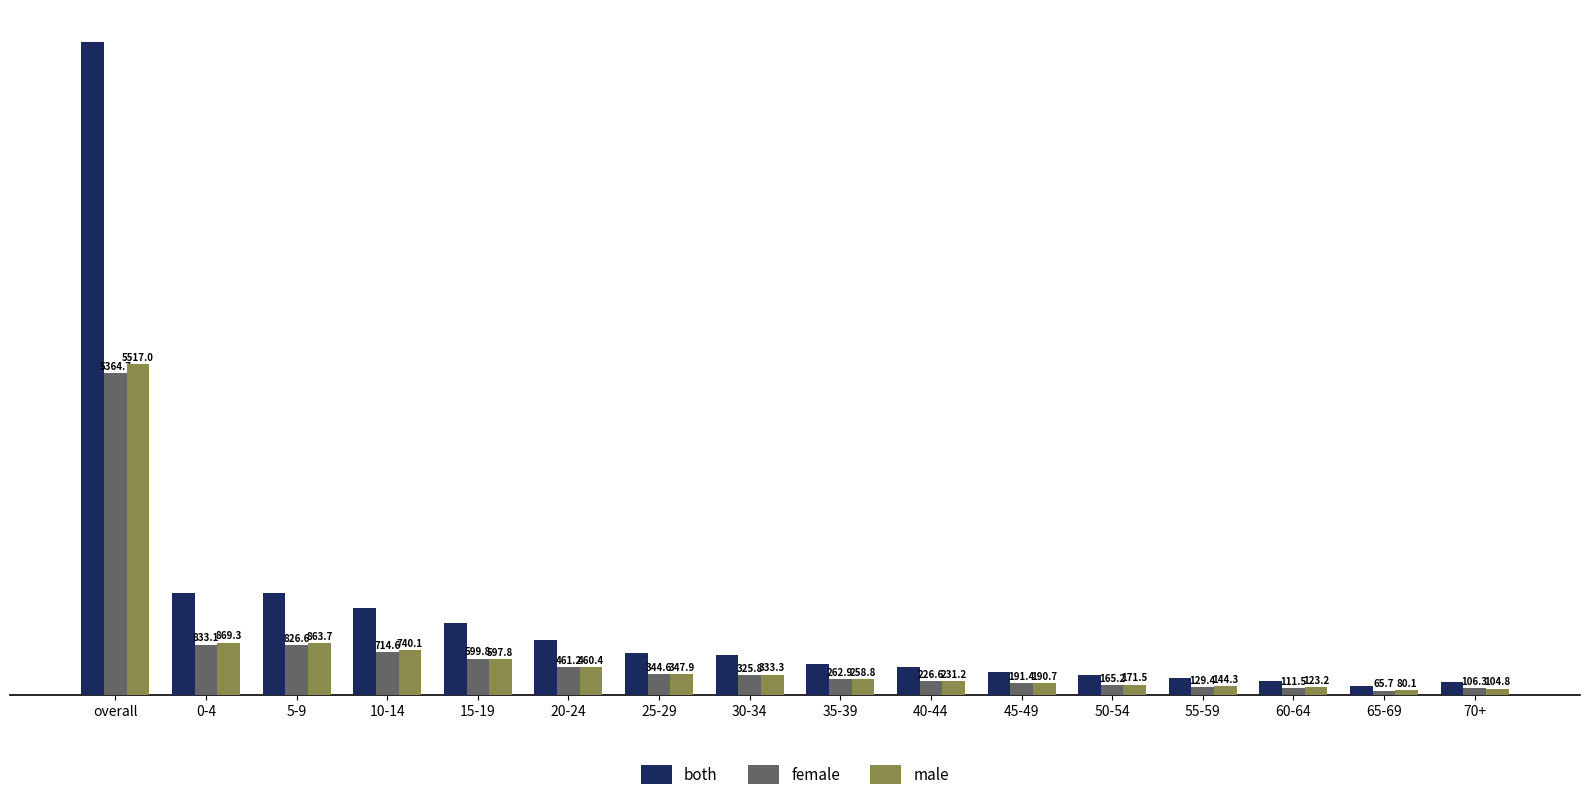

What is the spread (max minus min) of values at 60-64?

123.2